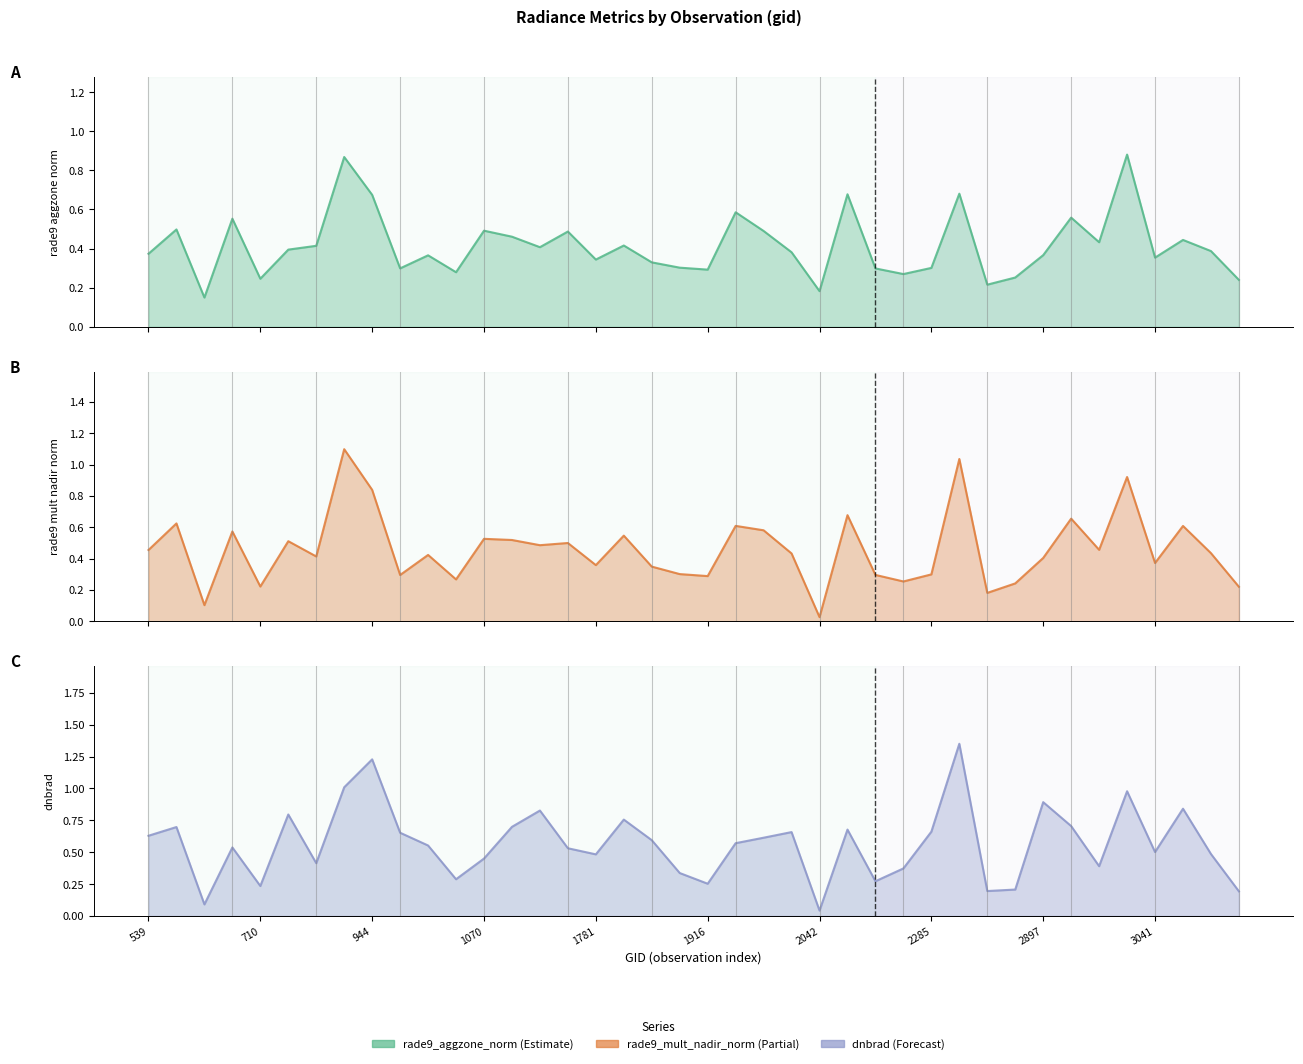

What is the difference between the second highest and second lowest values in the rade9_aggzone_norm series?

0.7